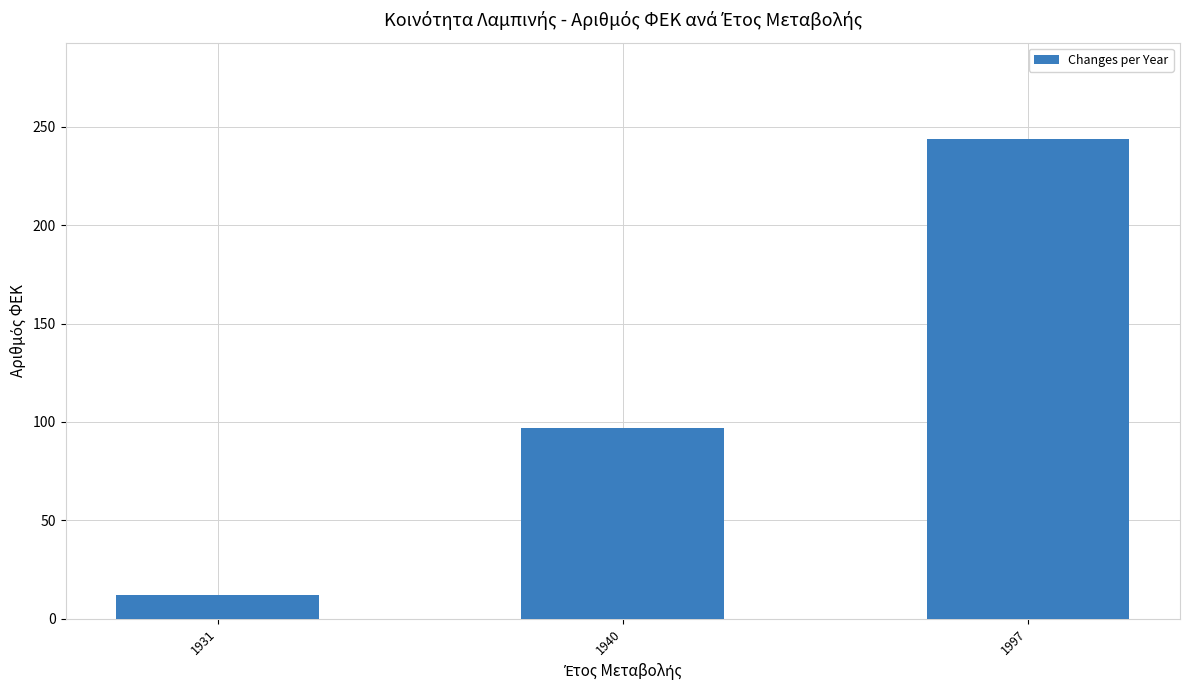

What is the sum of all values?

353